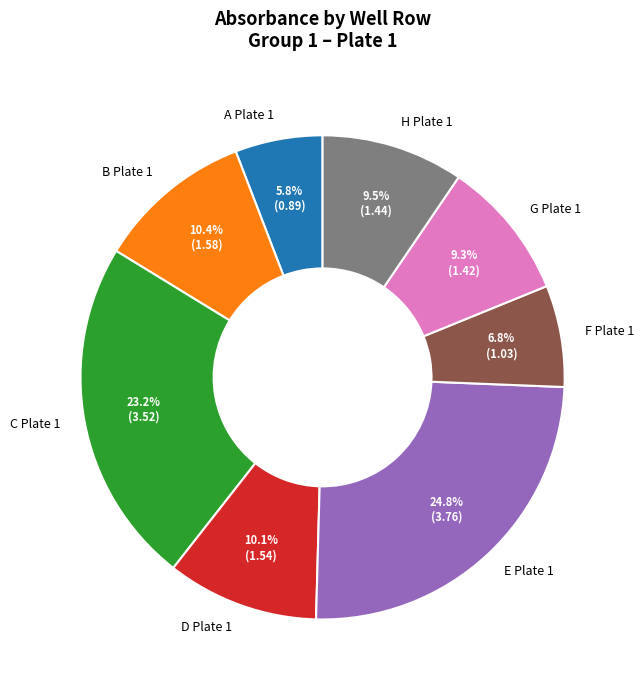

Count the number of slices in the pie.

8